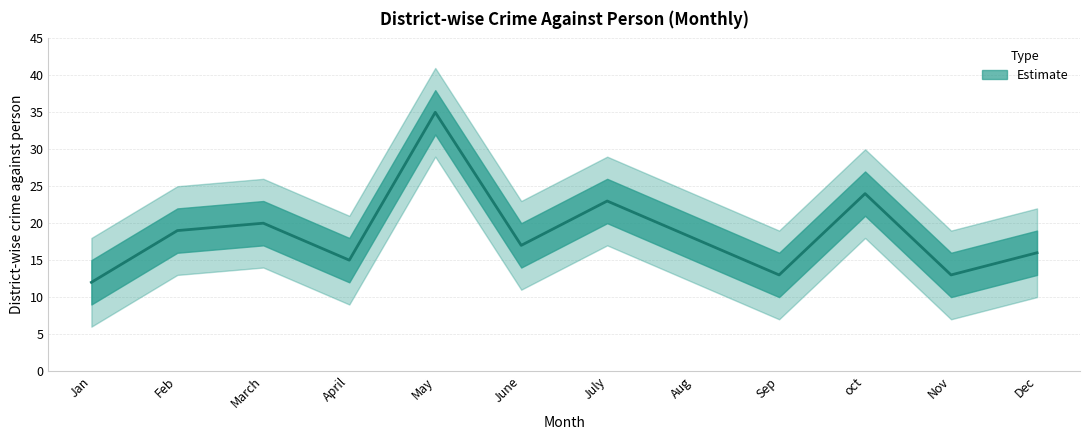

Which label corresponds to the largest value in the chart?

May